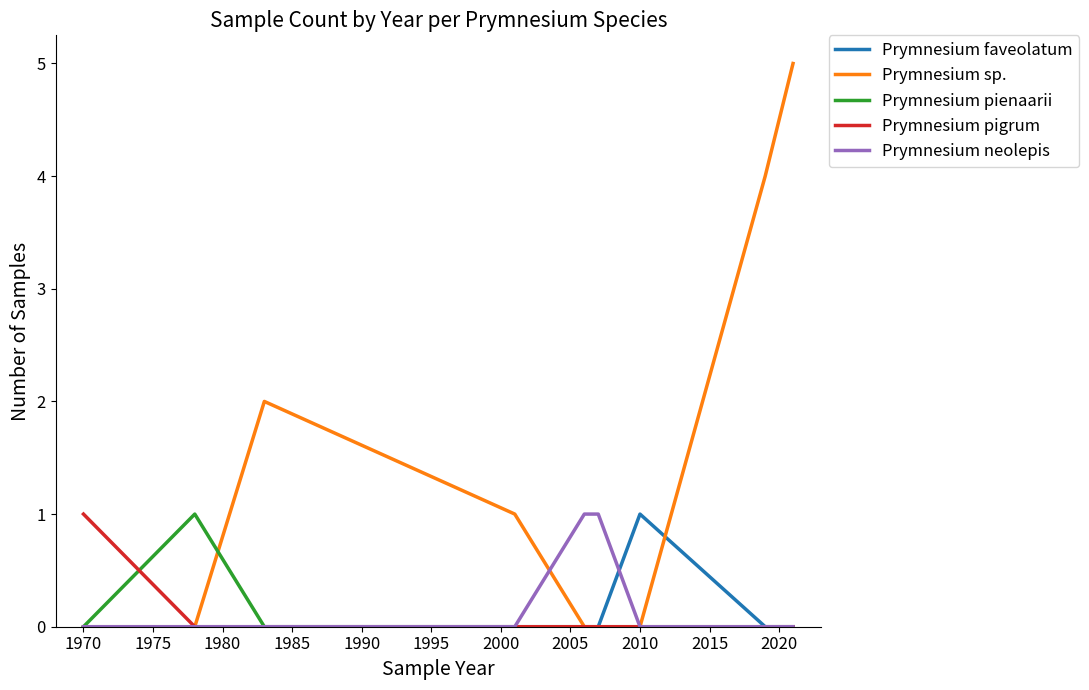

Which series has the largest total across all categories?

Prymnesium sp.